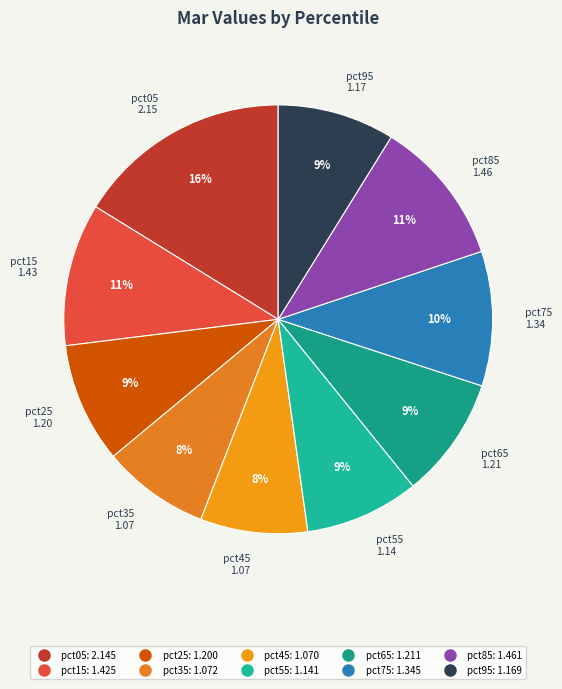

How many segments does this pie chart have?

10